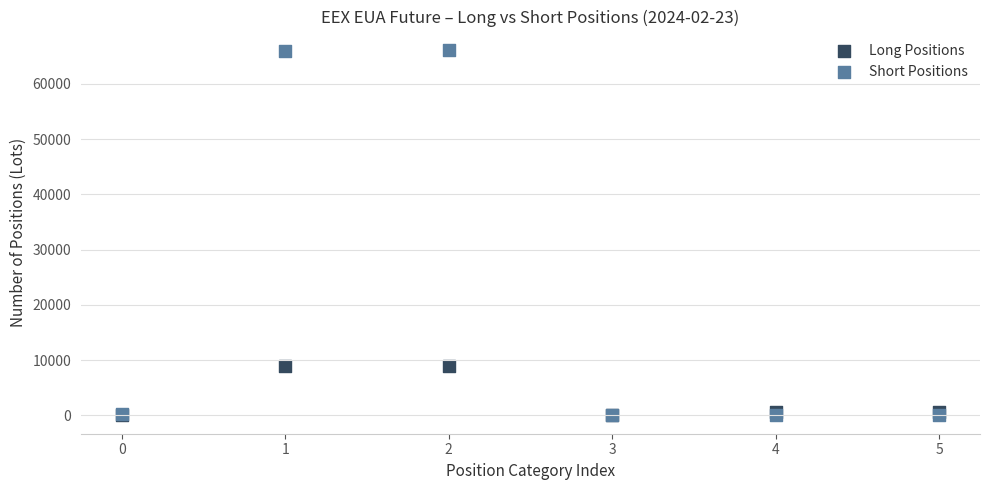

What are all the series names shown in the legend?

Long Positions, Short Positions